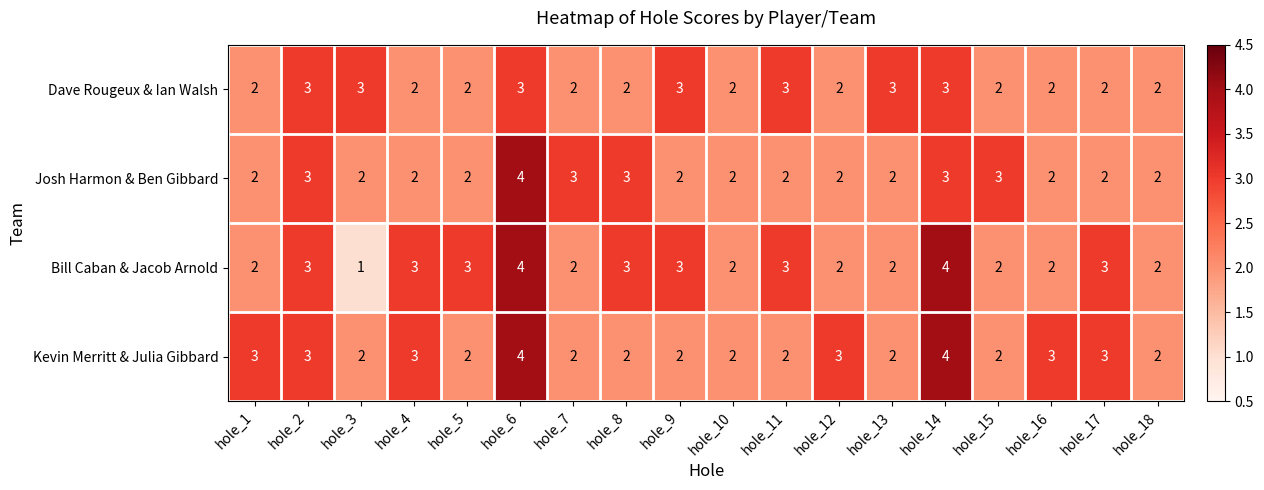

The Bill Caban & Jacob Arnold series shows 3 at hole_5. True or false?

True